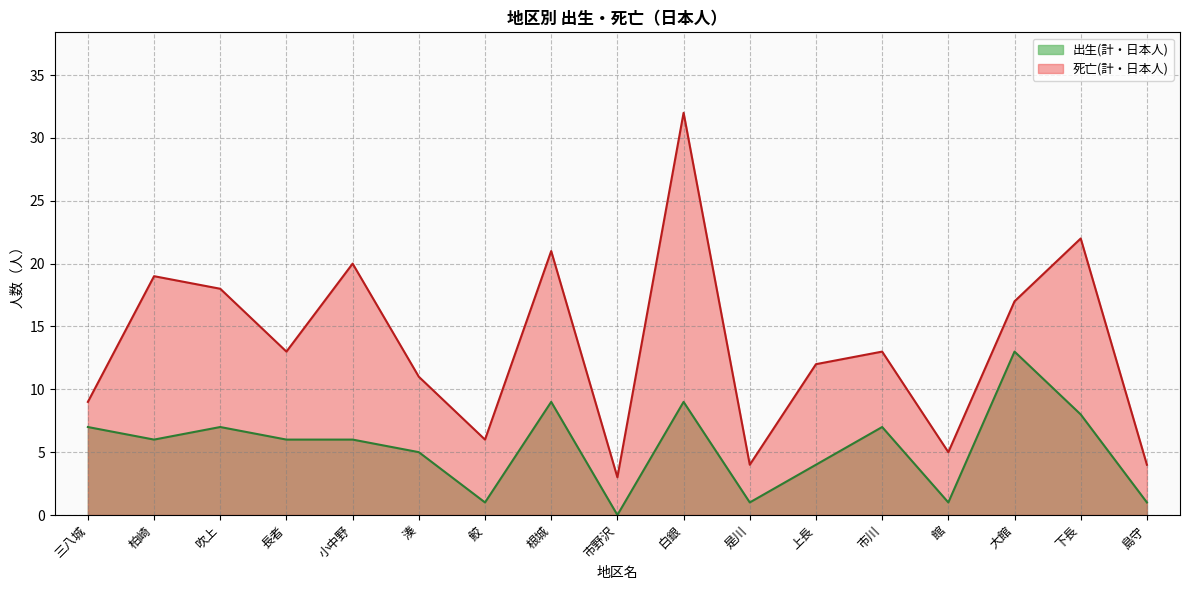

Reading left to right, extract all data points from this chart.

出生(計・日本人): 三八城=7	柏崎=6	吹上=7	長者=6	小中野=6	湊=5	鮫=1	根城=9	市野沢=0	白銀=9	是川=1	上長=4	市川=7	館=1	大館=13	下長=8	島守=1
死亡(計・日本人): 三八城=9	柏崎=19	吹上=18	長者=13	小中野=20	湊=11	鮫=6	根城=21	市野沢=3	白銀=32	是川=4	上長=12	市川=13	館=5	大館=17	下長=22	島守=4